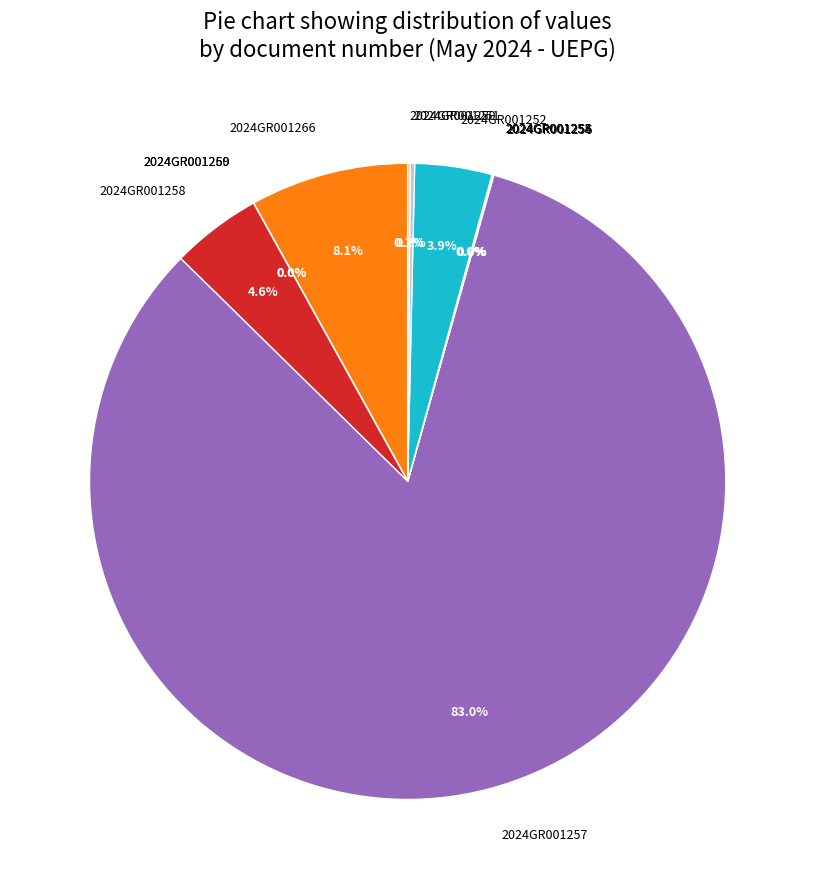

Which category has the biggest portion of the pie?

2024GR001257